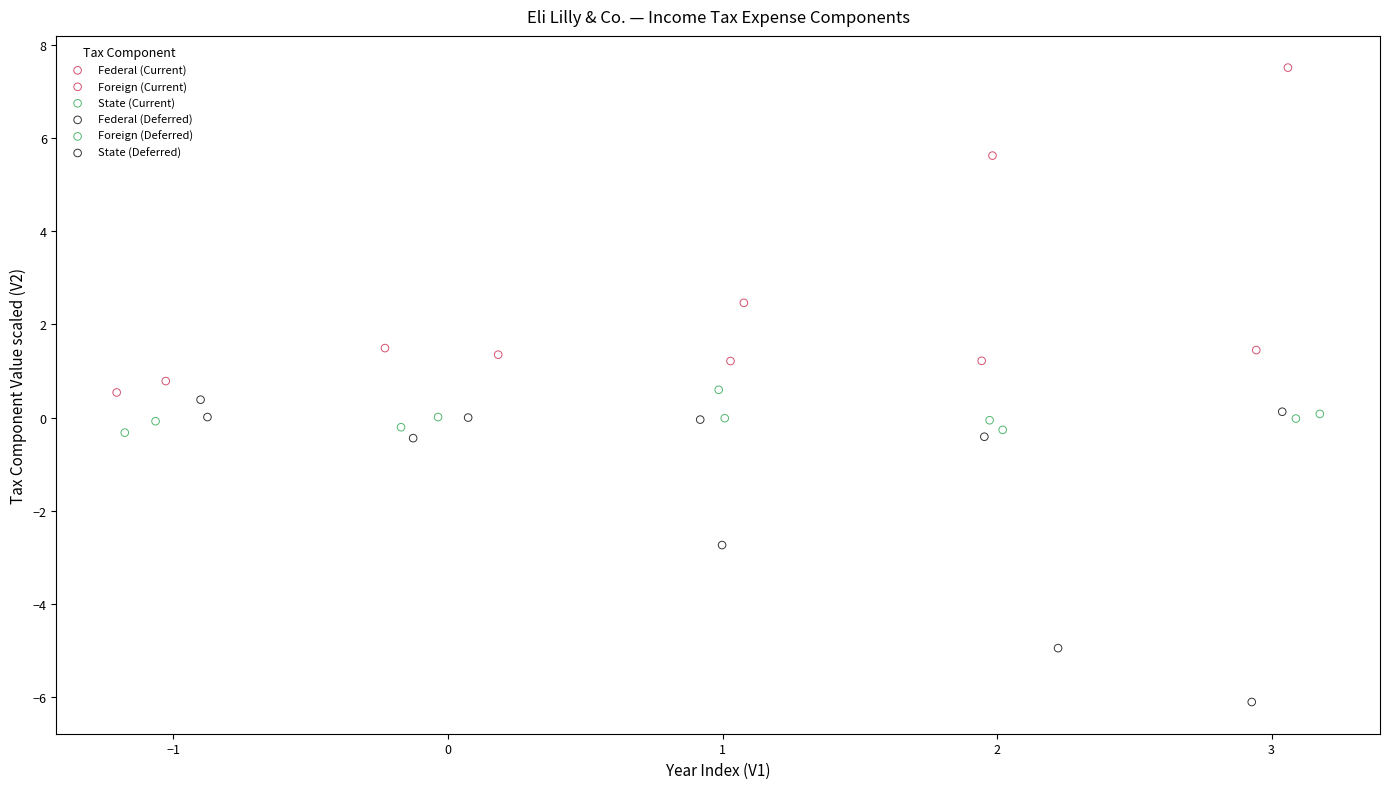

What are all the series names shown in the legend?

Federal (Current), Foreign (Current), State (Current), Federal (Deferred), Foreign (Deferred), State (Deferred)